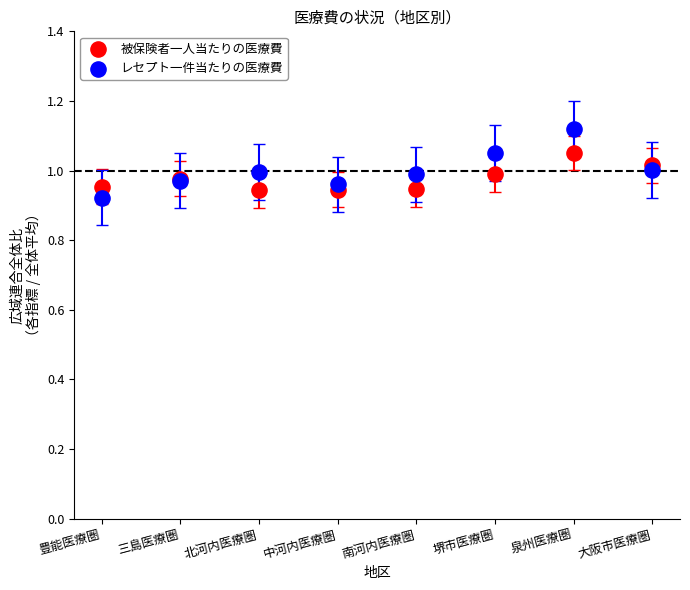

What are all the series names shown in the legend?

被保険者一人当たりの医療費, レセプト一件当たりの医療費